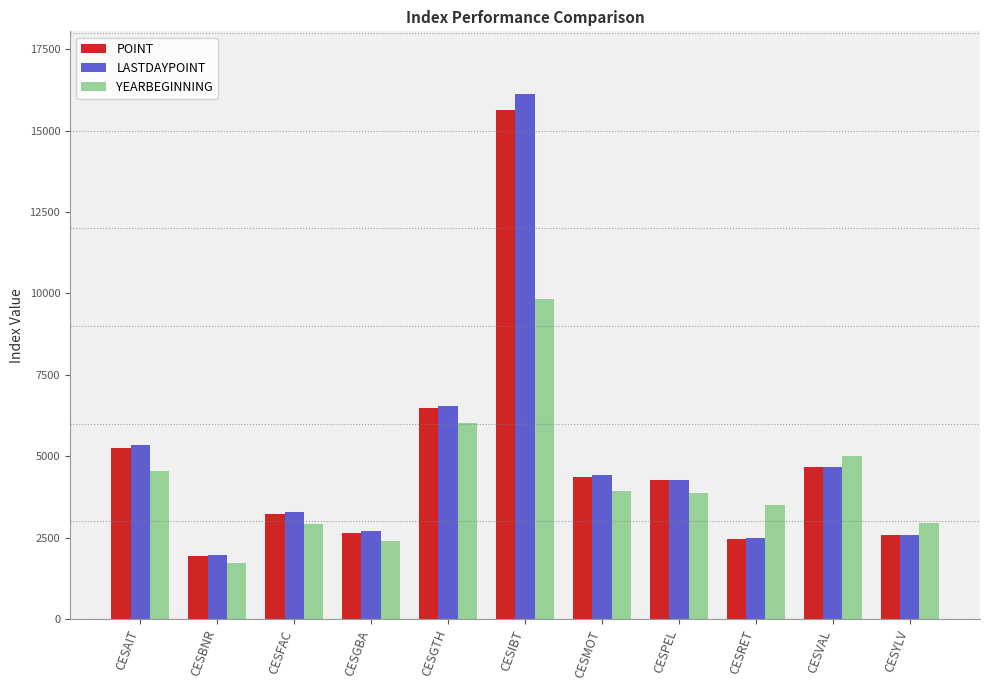

The POINT series shows 4348.9 at CESFAC. True or false?

False